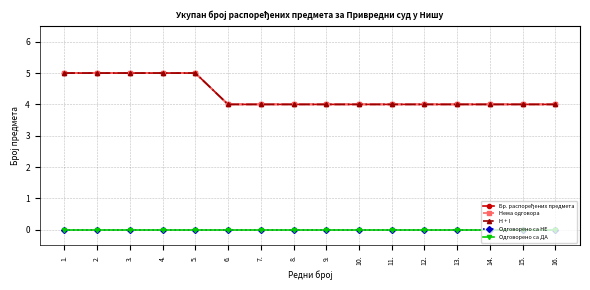

What is the label of the 8th point from the left?

8.